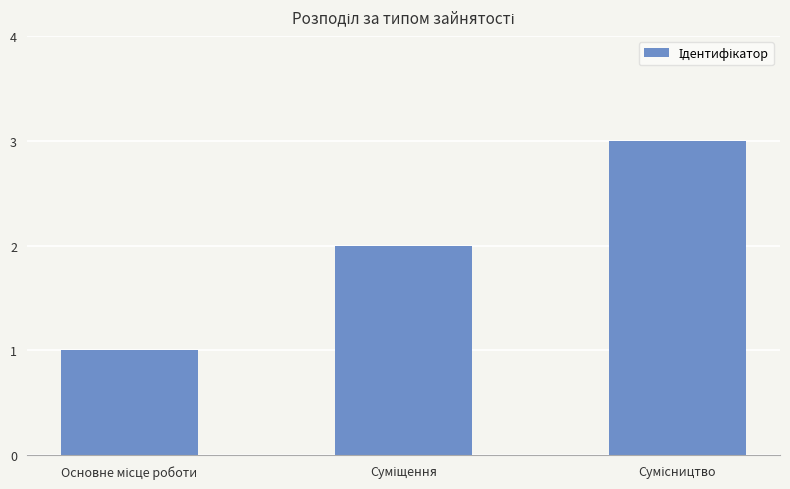

What is the sum of all values?

6